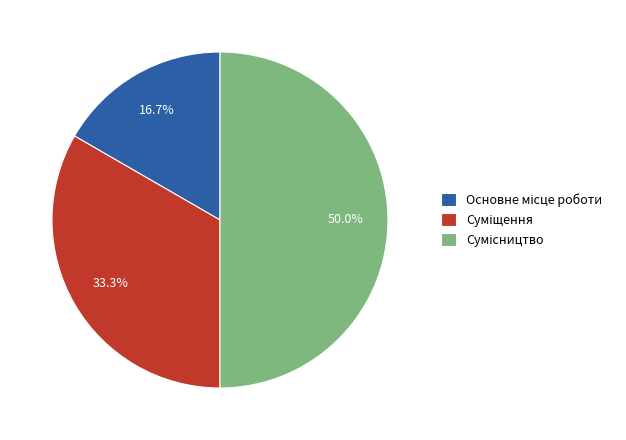

What is the smallest slice in the pie chart?

Основне місце роботи